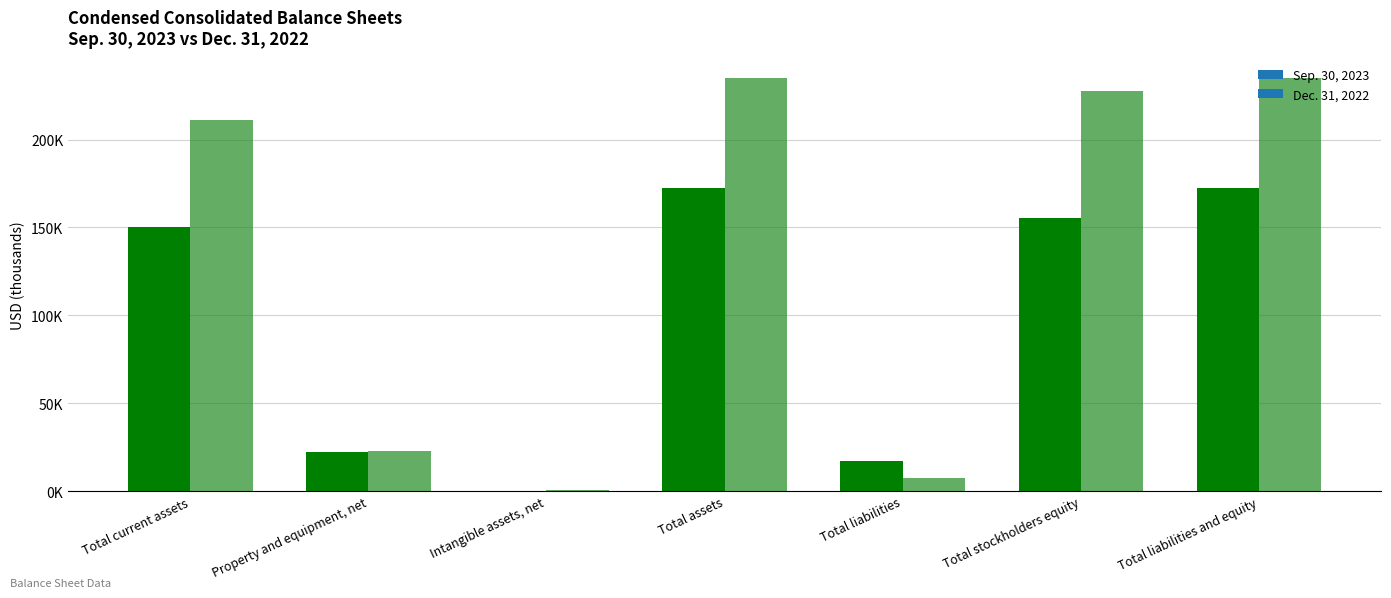

The value of Sep. 30, 2023 at Total liabilities is 3487. True or false?

False